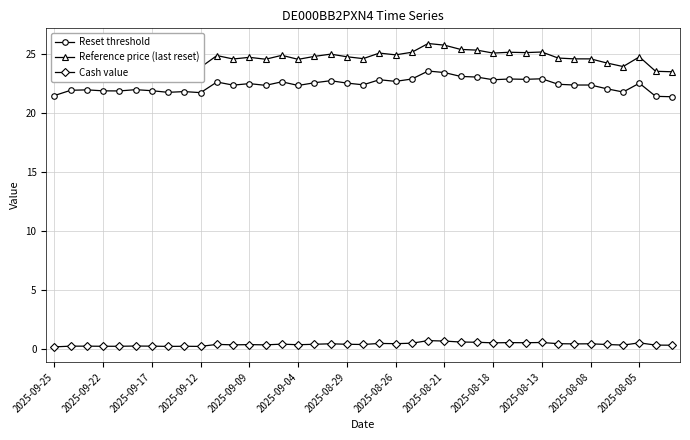

How many lines are shown in the chart?

3